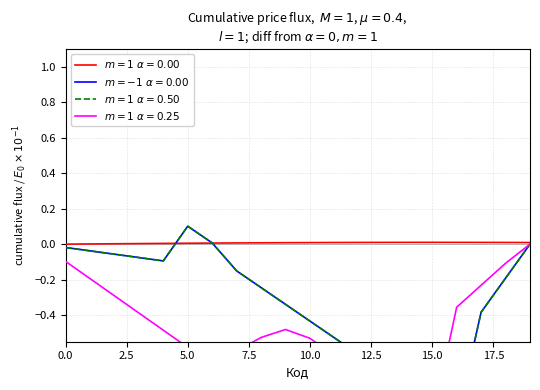

What are all the series names shown in the legend?

$m{=}1\ \alpha{=}0.00$, $m{=}{-1}\ \alpha{=}0.00$, $m{=}1\ \alpha{=}0.50$, $m{=}1\ \alpha{=}0.25$